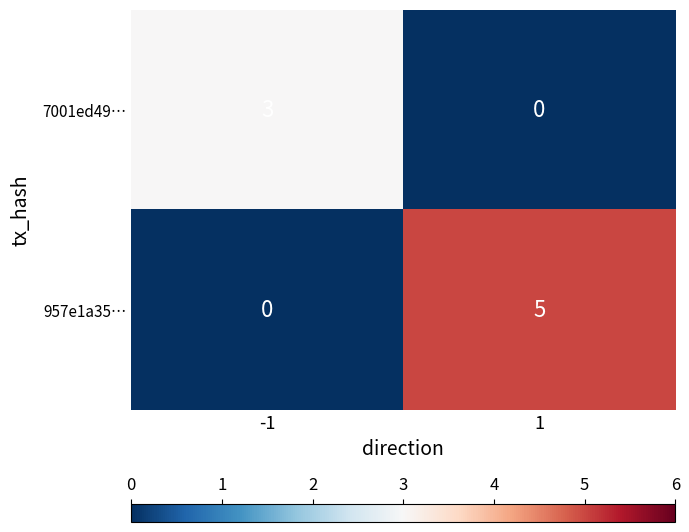

List the series in order of their peak value, lowest first.

7001ed49…, 957e1a35…